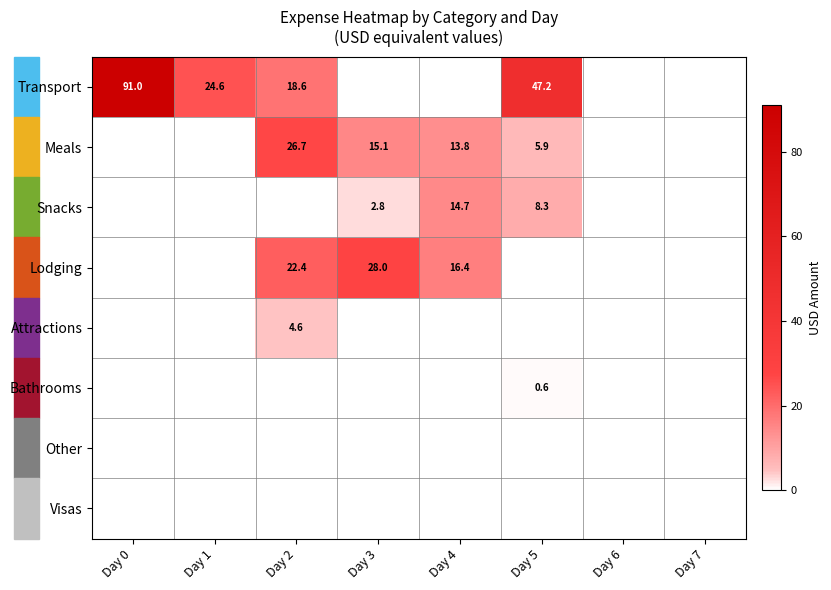

The value of Transport at Day 1 is 24.6. True or false?

True